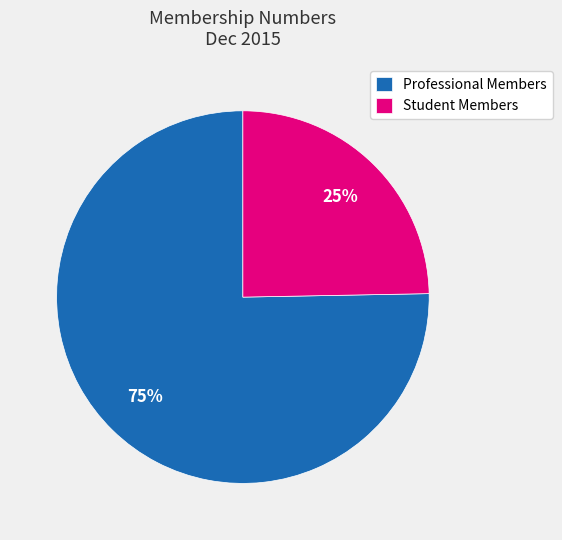

Between Professional Members and Student Members, which is larger?

Professional Members